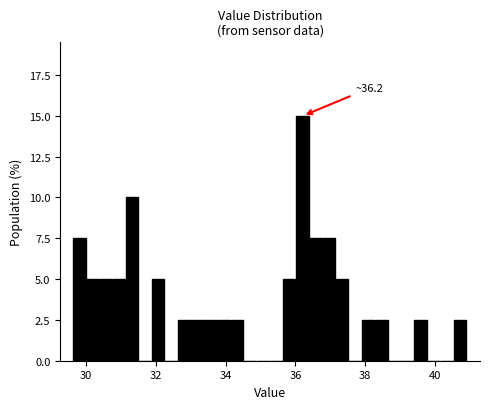

Around what value on the x-axis is the tallest bar? Give the approximate position of its centre, as read against the axis.

36.2